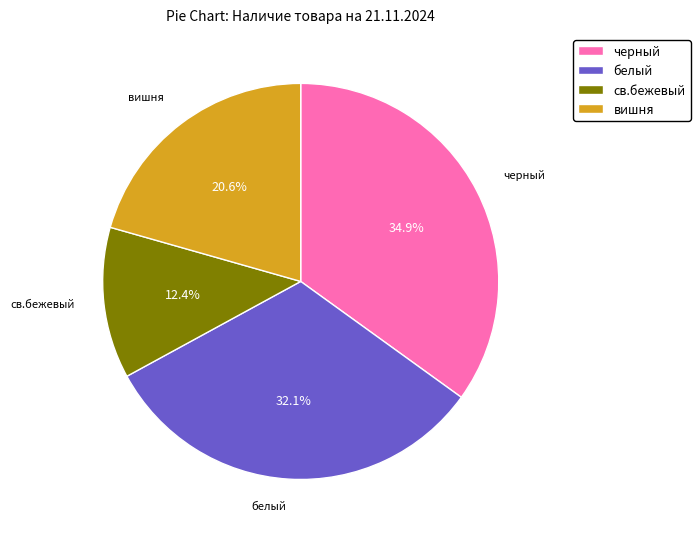

Is вишня the majority of the pie?

No